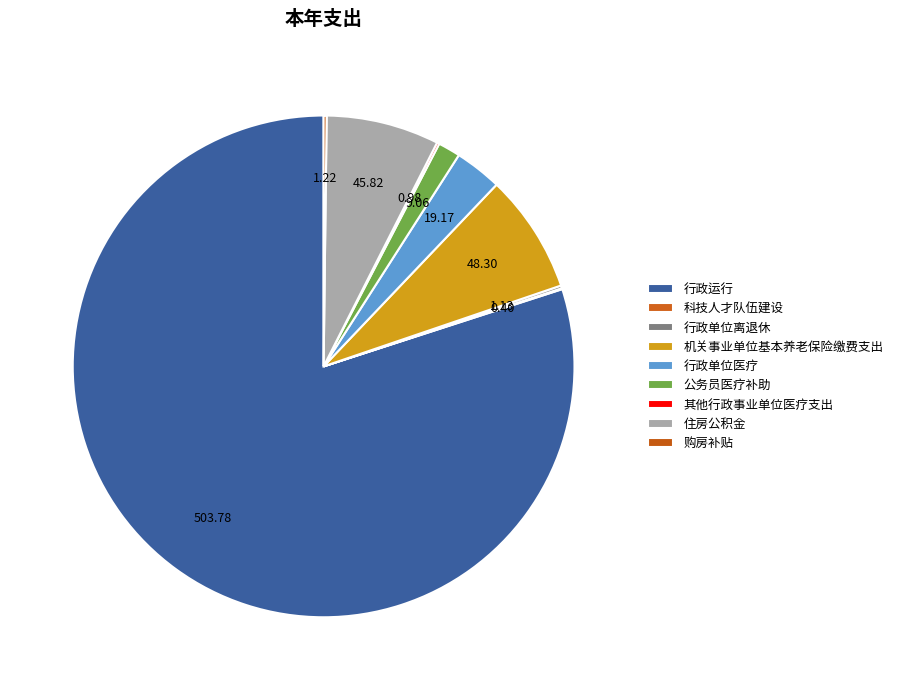

Approximately how many times larger is the value at 行政单位离退休 compared to 公务员医疗补助?

0.1